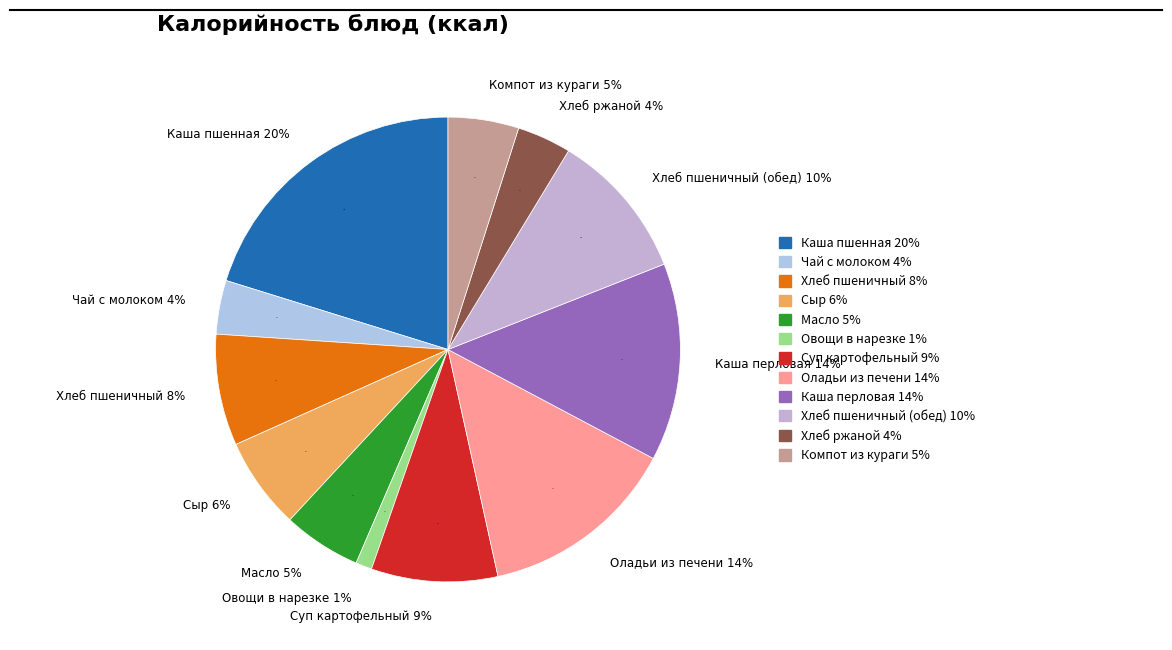

Is there any slice that represents more than half of the pie?

No